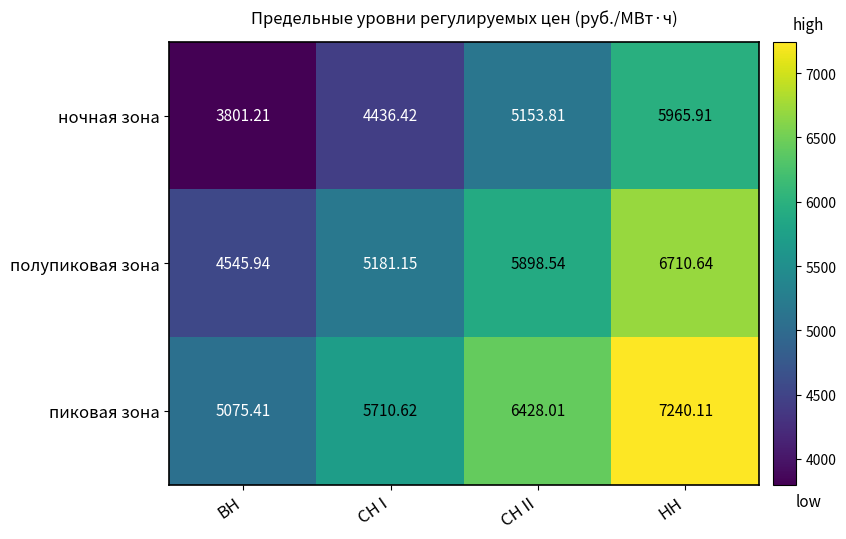

Is the value of ночная зона at СН II greater than the value of пиковая зона at СН I?

No